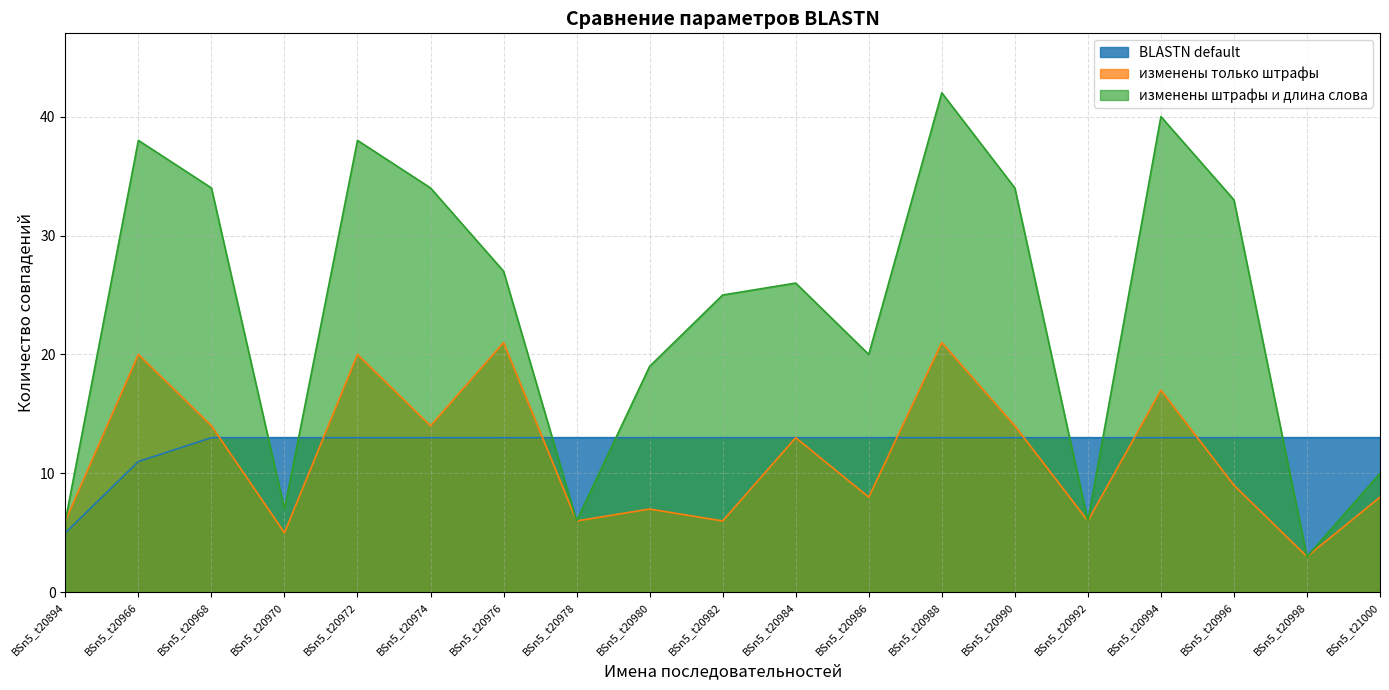

What is the spread (max minus min) of values at BSn5_t20984?

13